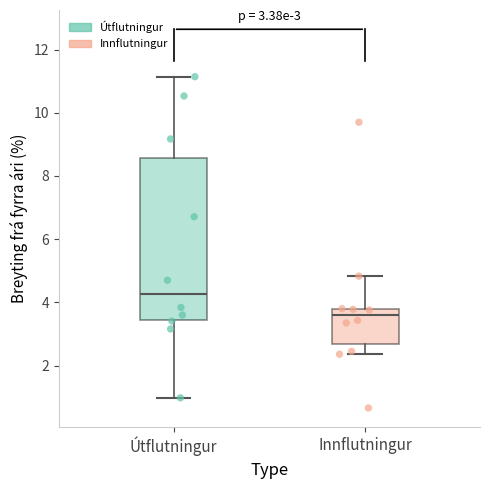

Which box has the lowest median line?

Innflutningur